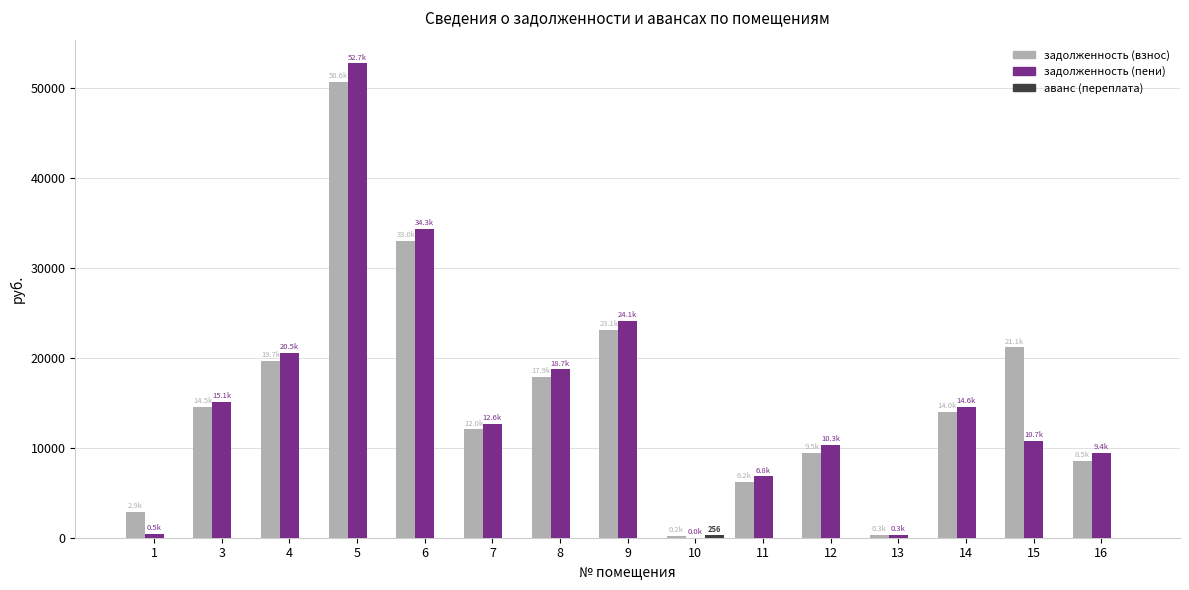

The value of задолженность (взнос) at 11 is 6177.8. True or false?

True